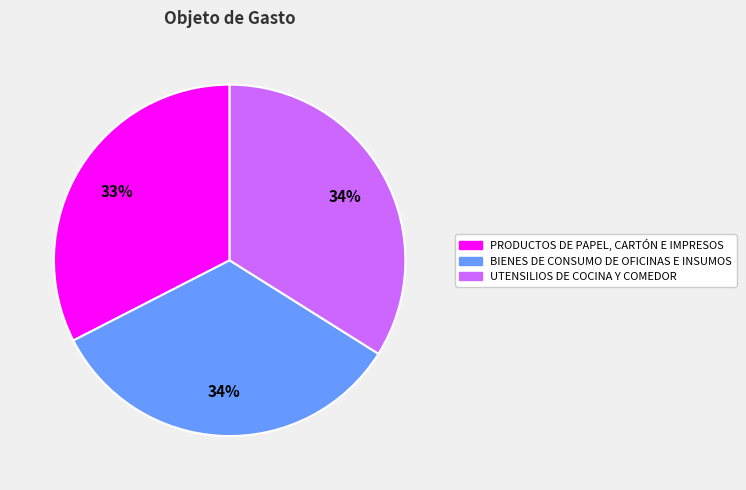

Which slice is the smallest?

PRODUCTOS DE PAPEL, CARTÓN E IMPRESOS